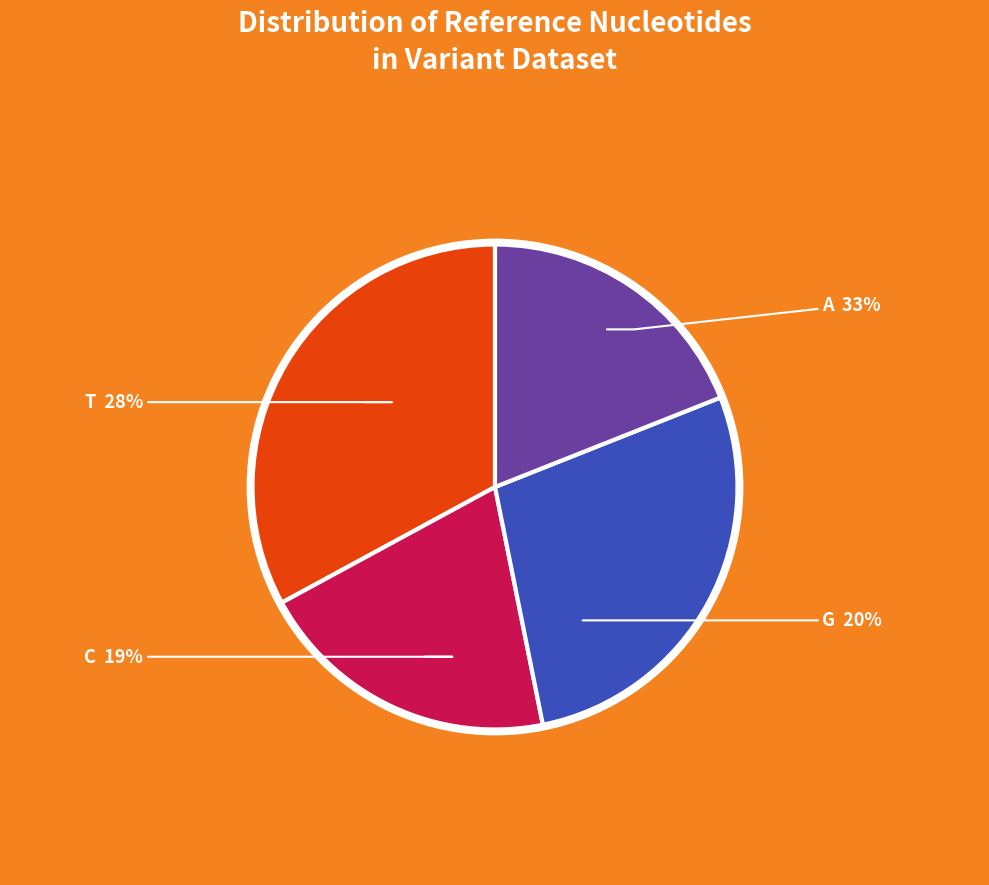

Does C represent more than half of the total?

No